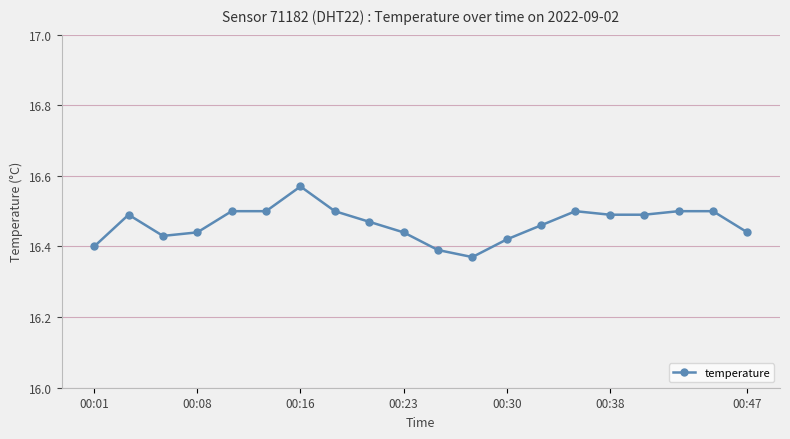

Count the values in the range 16 to 17.

20